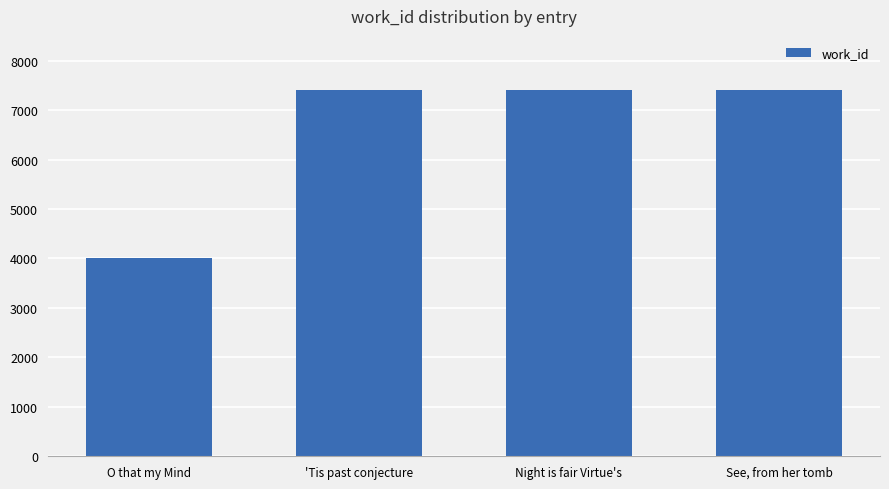

What is the change in value from 'Tis past conjecture to See, from her tomb?

+8